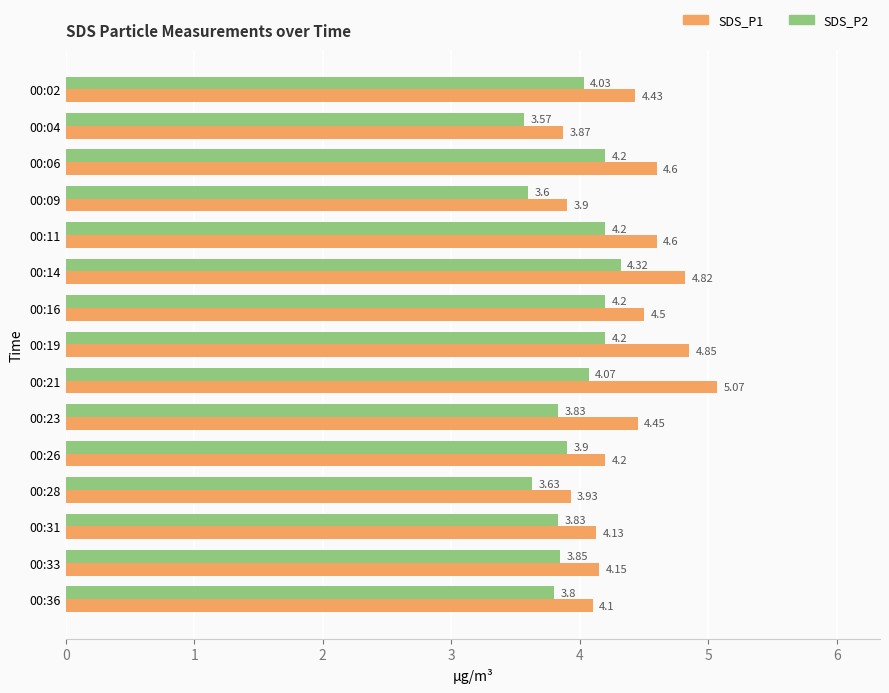

Rank the series by their maximum value, from highest to lowest.

SDS_P1, SDS_P2